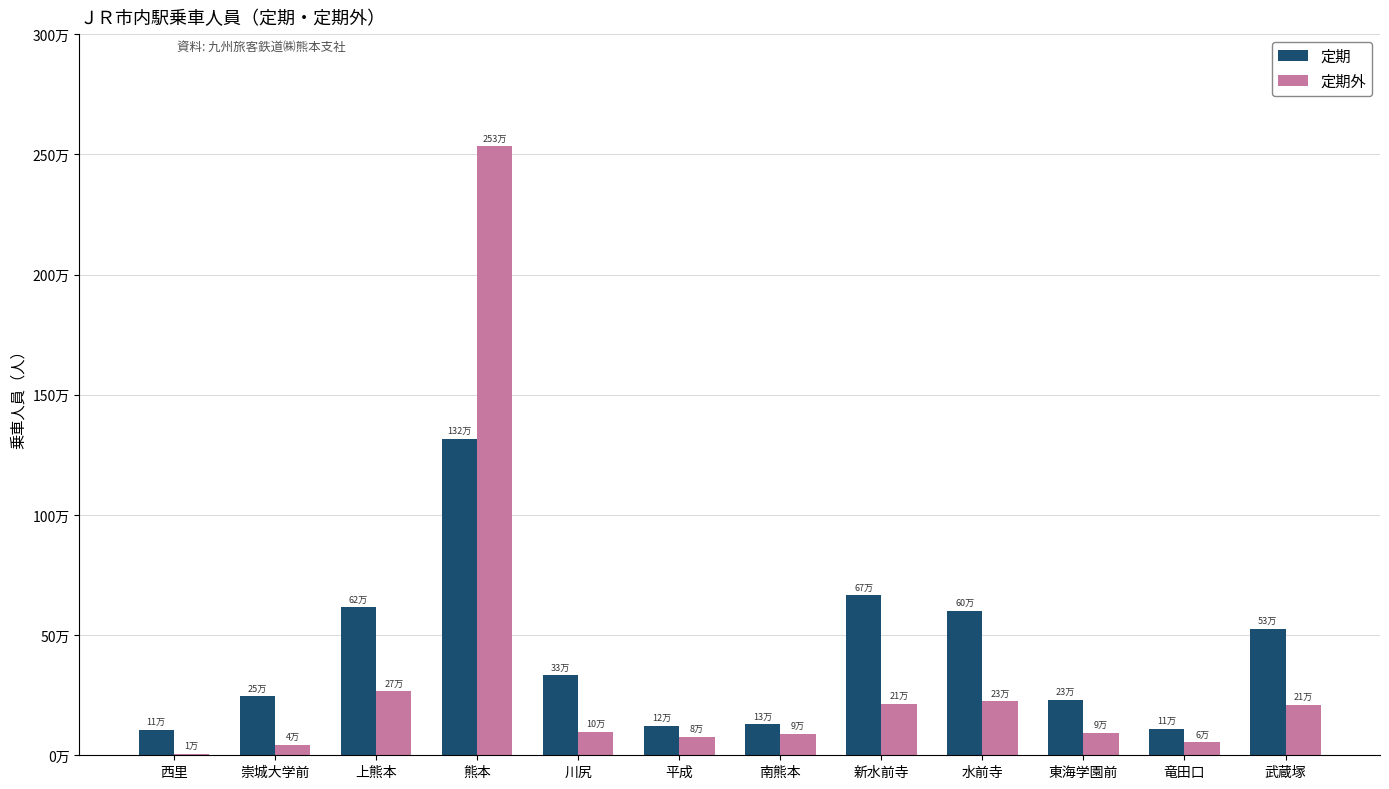

What are all the series names shown in the legend?

定期, 定期外